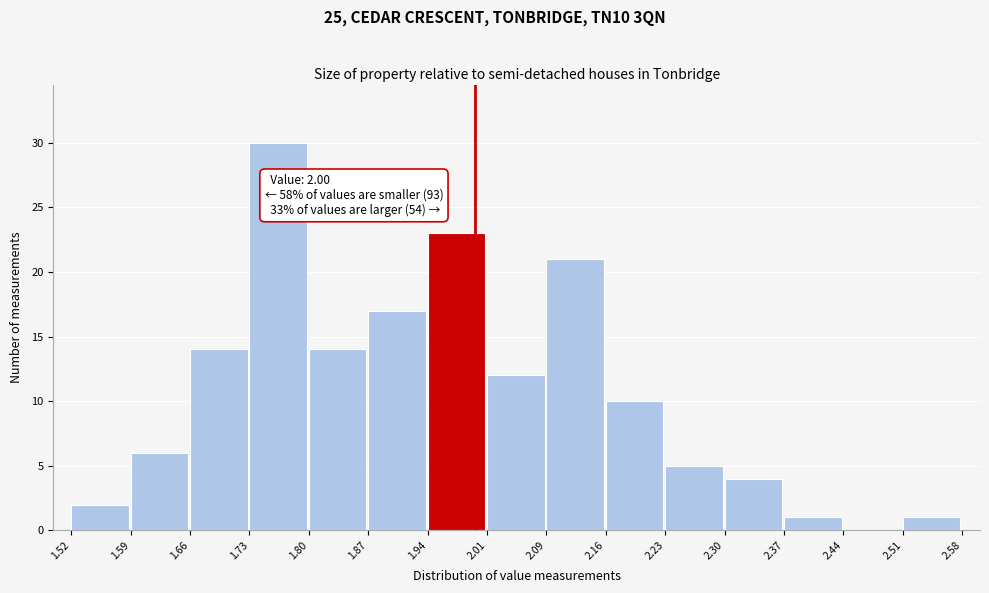

Over which range of the x-axis is the bar tallest?

1.73 to 1.80